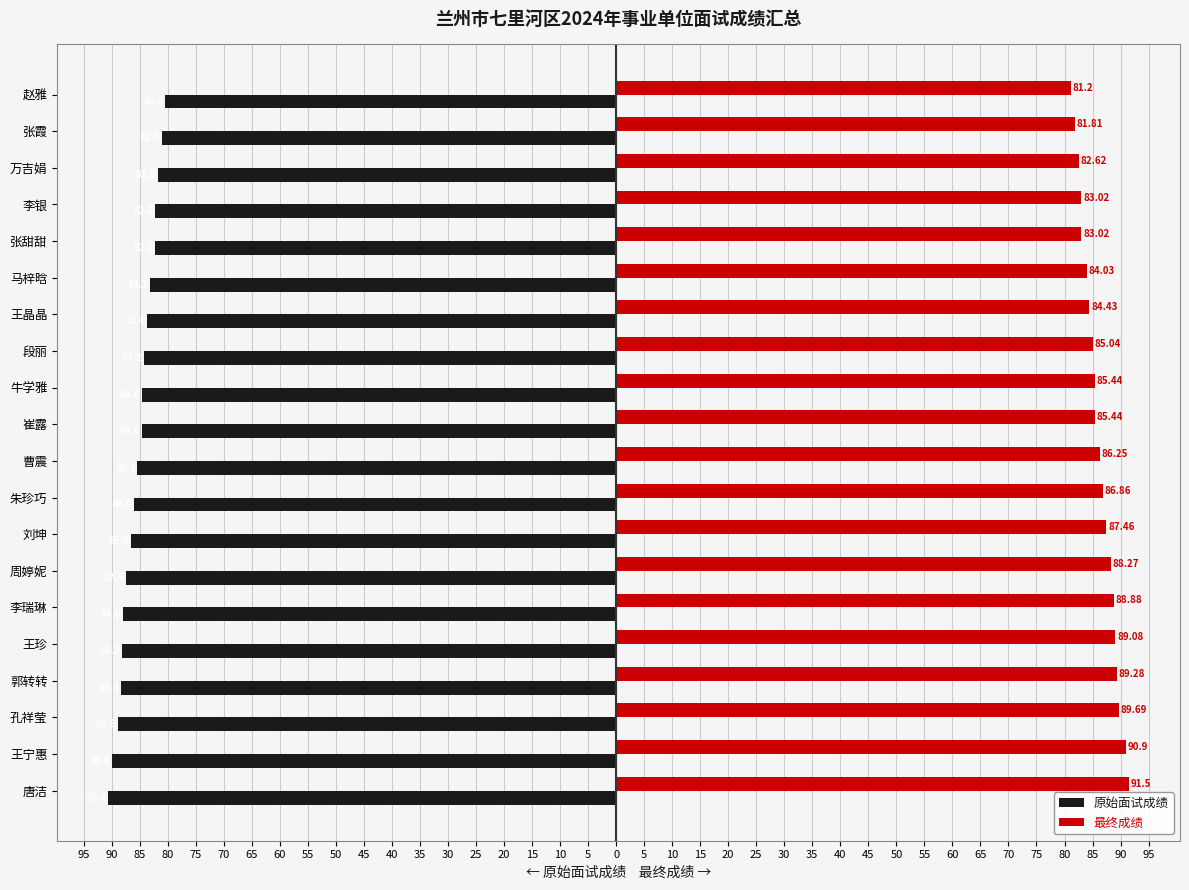

Reading left to right, extract all data points from this chart.

原始面试成绩: -90.6	-90.0	-88.8	-88.4	-88.2	-88.0	-87.4	-86.6	-86.0	-85.4	-84.6	-84.6	-84.2	-83.6	-83.2	-82.2	-82.2	-81.8	-81.0	-80.4
最终成绩: 91.5	90.9	89.7	89.3	89.1	88.9	88.3	87.5	86.9	86.2	85.4	85.4	85.0	84.4	84.0	83.0	83.0	82.6	81.8	81.2